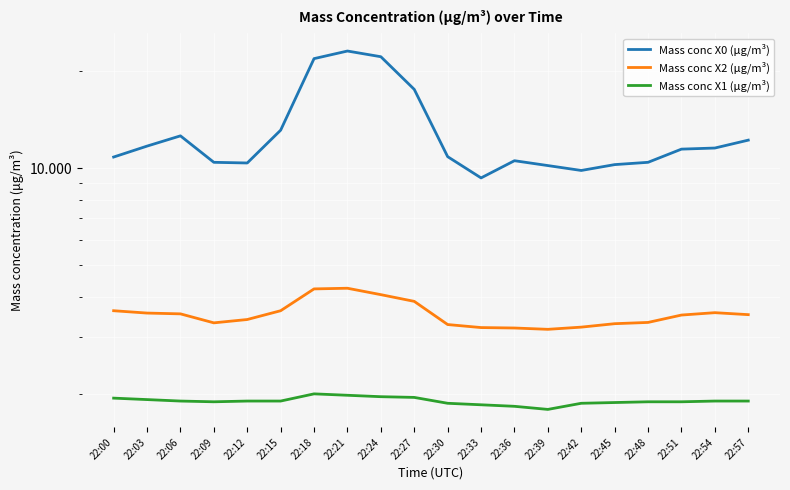

True or false: Mass conc X1 (μg/m³) and Mass conc X0 (μg/m³) intersect in this chart.

False